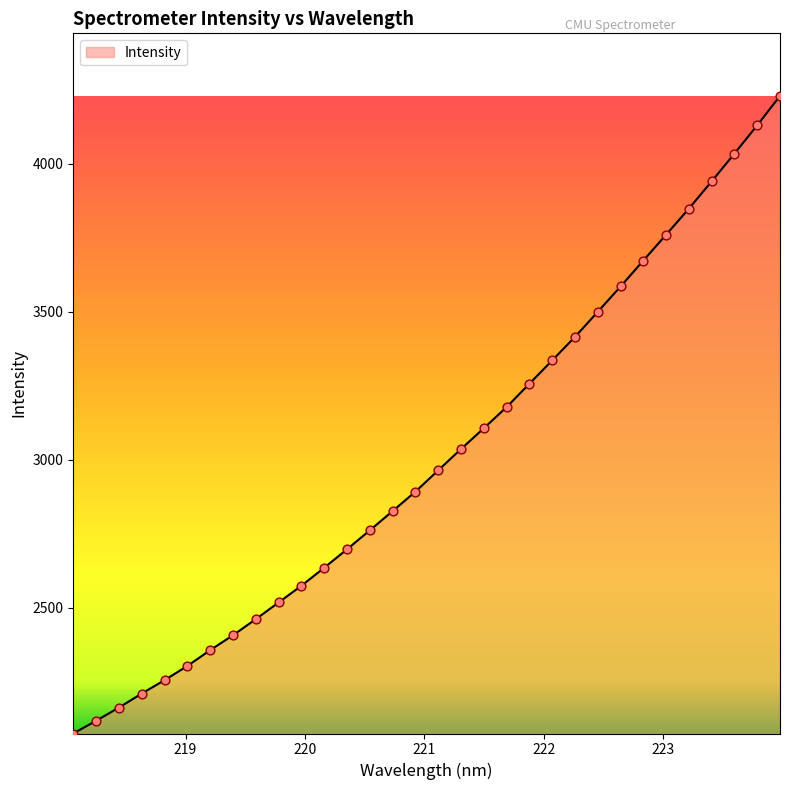

What is the smallest value displayed?

2074.6